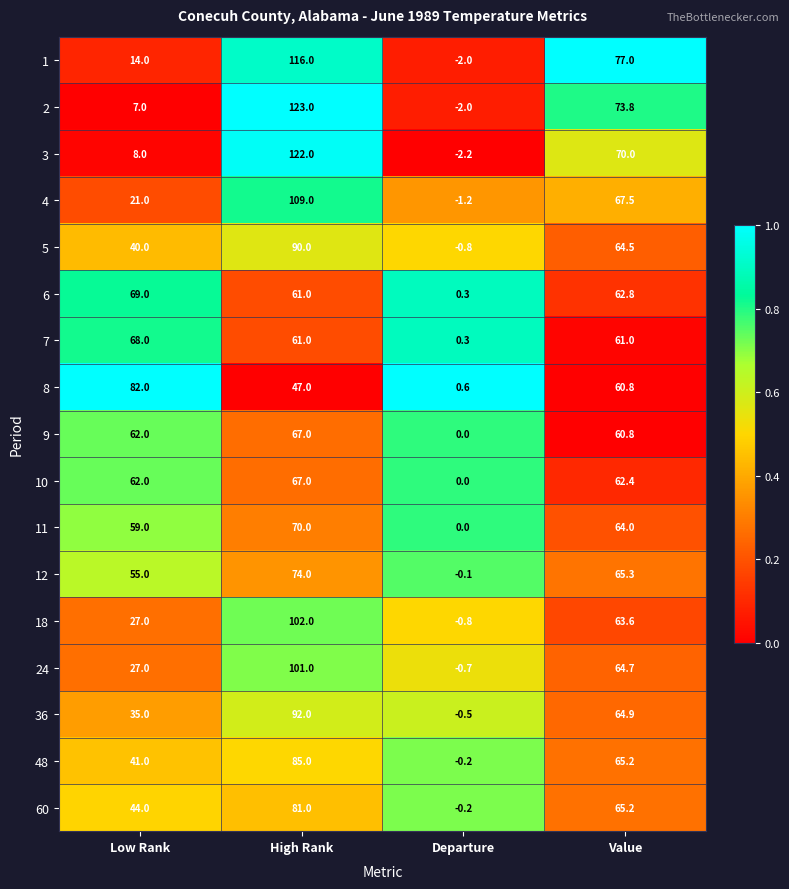

At how many categories does at least one series exceed 45?

3